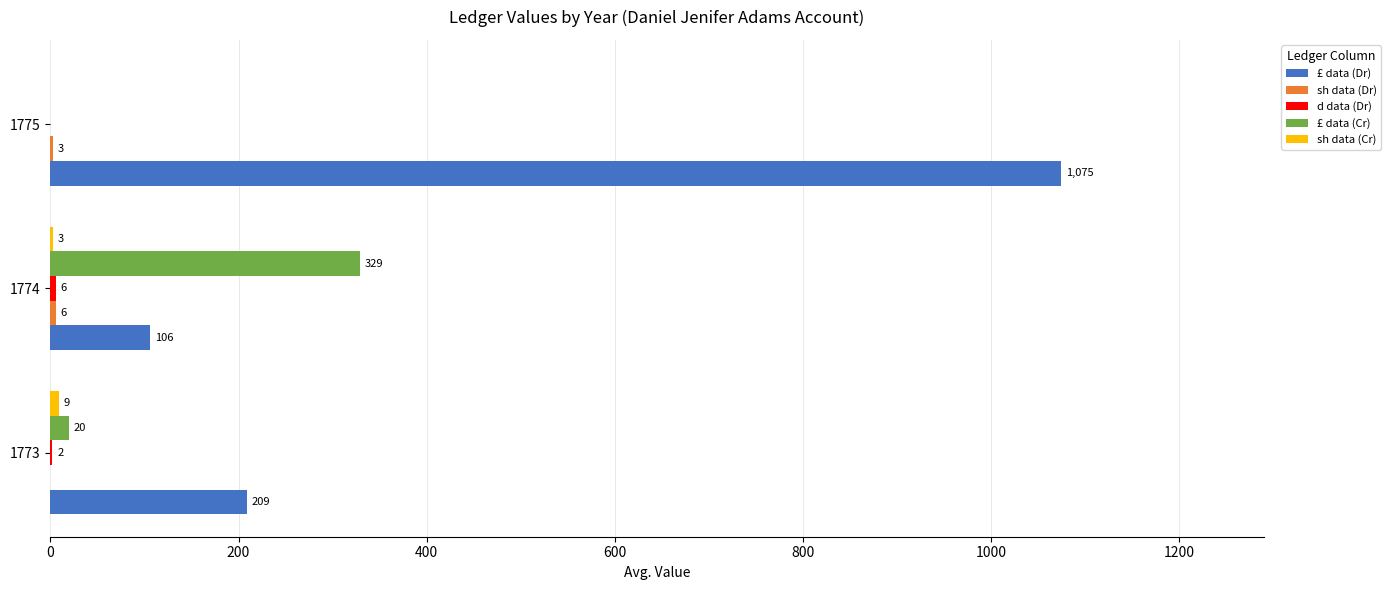

Which series has the largest total across all categories?

£ data (Dr)